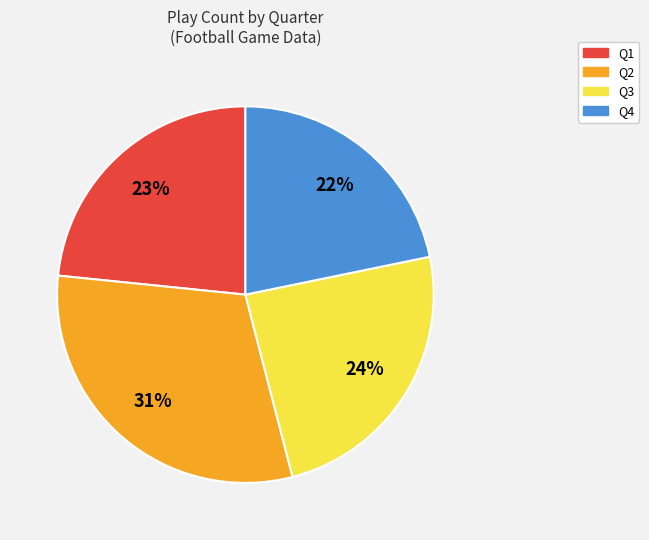

To the nearest percent, what is the average slice percentage?

25%